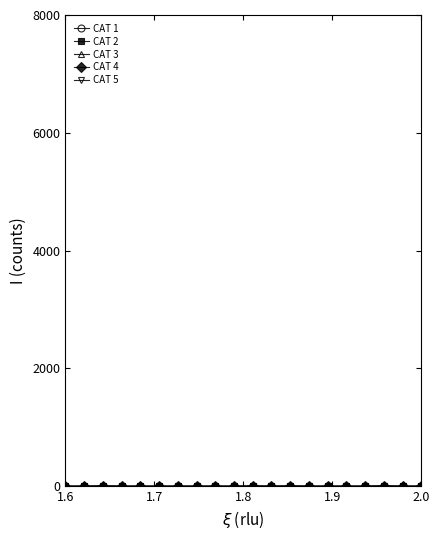

True or false: CAT 2 and CAT 3 intersect in this chart.

False